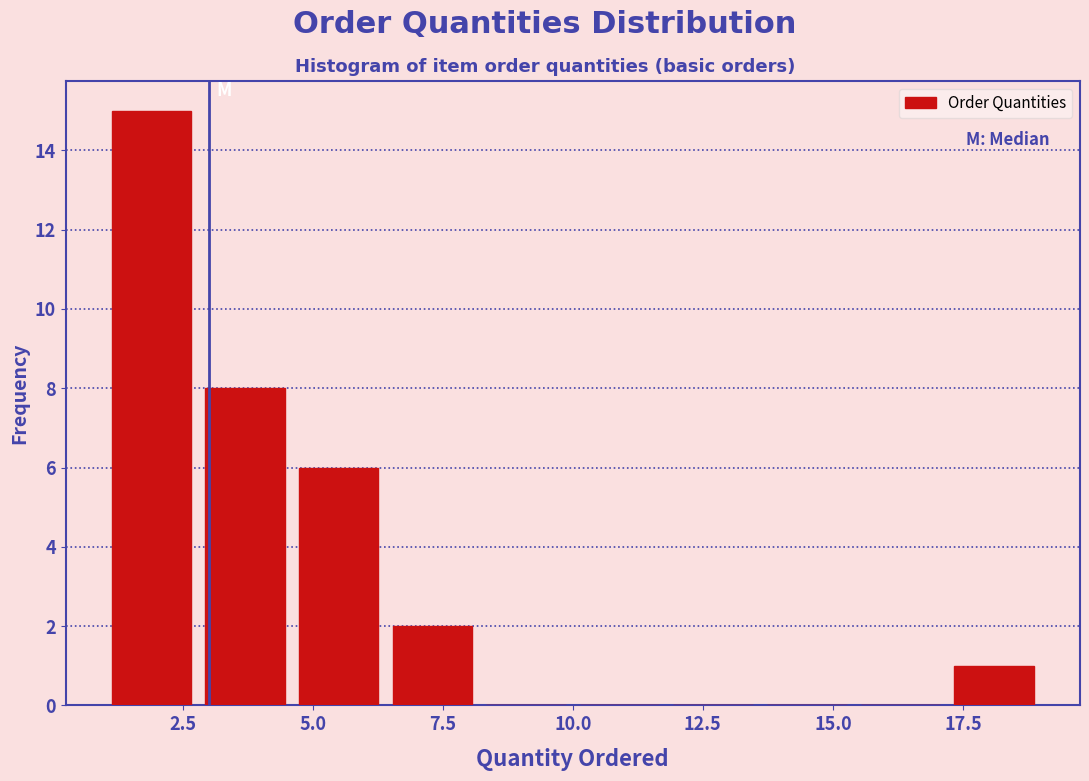

Around what value on the x-axis is the tallest bar? Give the approximate position of its centre, as read against the axis.

2.0